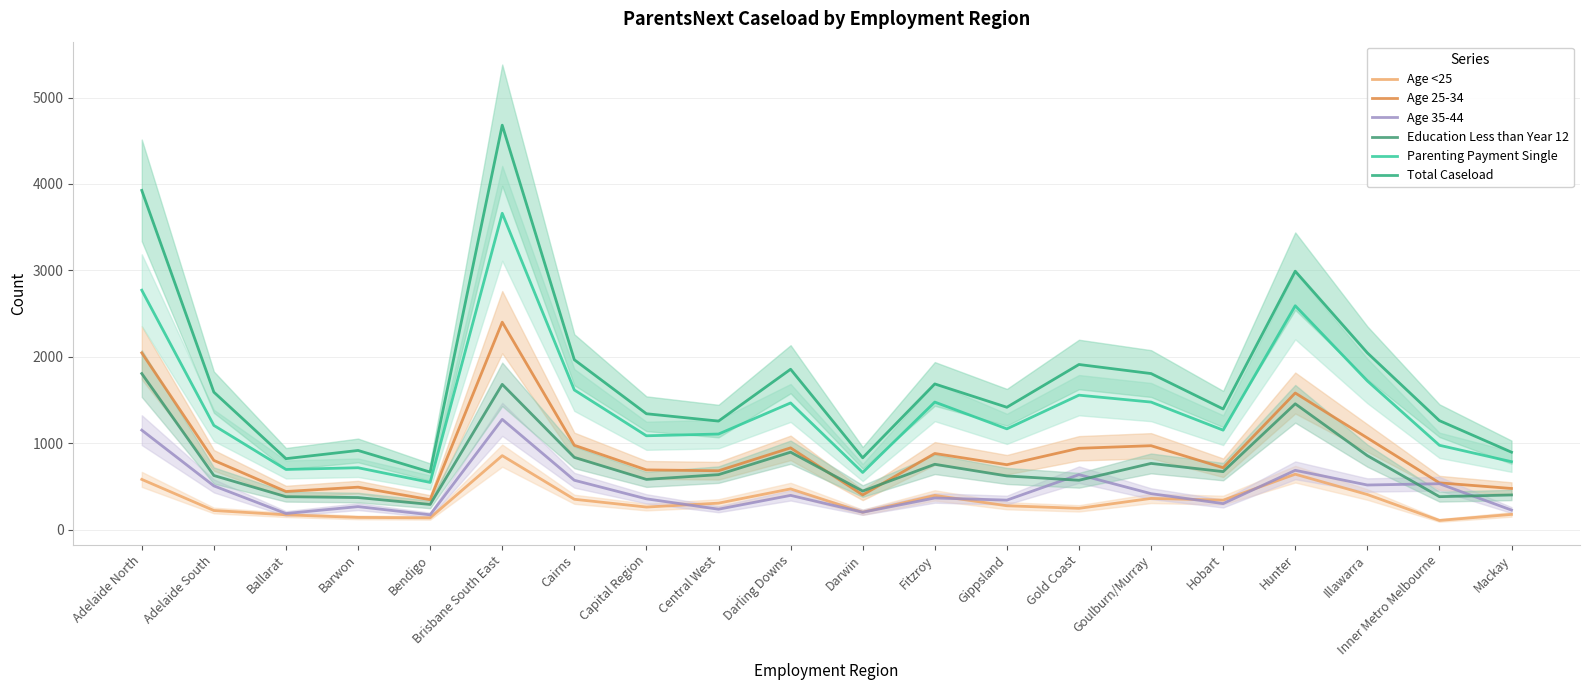

What is the label of the 16th point from the left?

Hobart